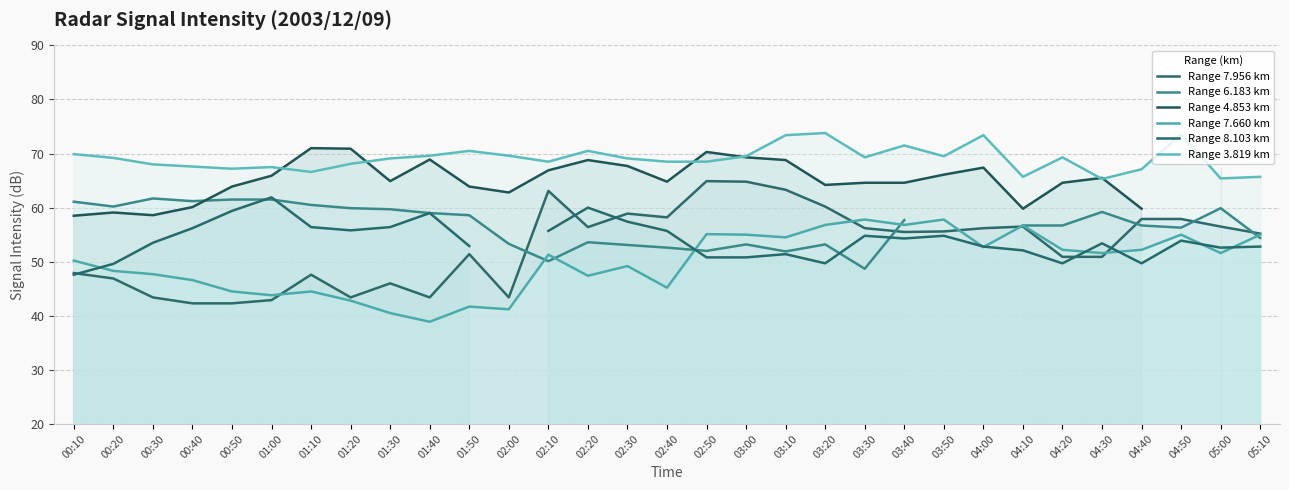

At which label is Range 7.660 km closest to 48?

00:20